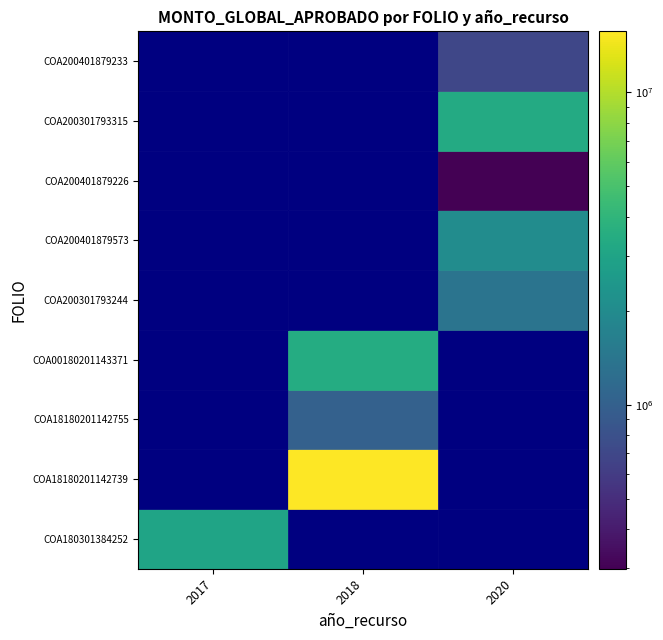

At 2017, list the series in order from largest to smallest.

COA180301384252, COA18180201142739, COA18180201142755, COA00180201143371, COA200301793244, COA200401879573, COA200401879226, COA200301793315, COA200401879233